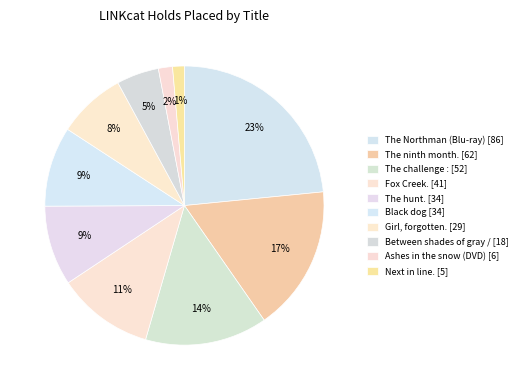

How many slices are in this pie chart?

10